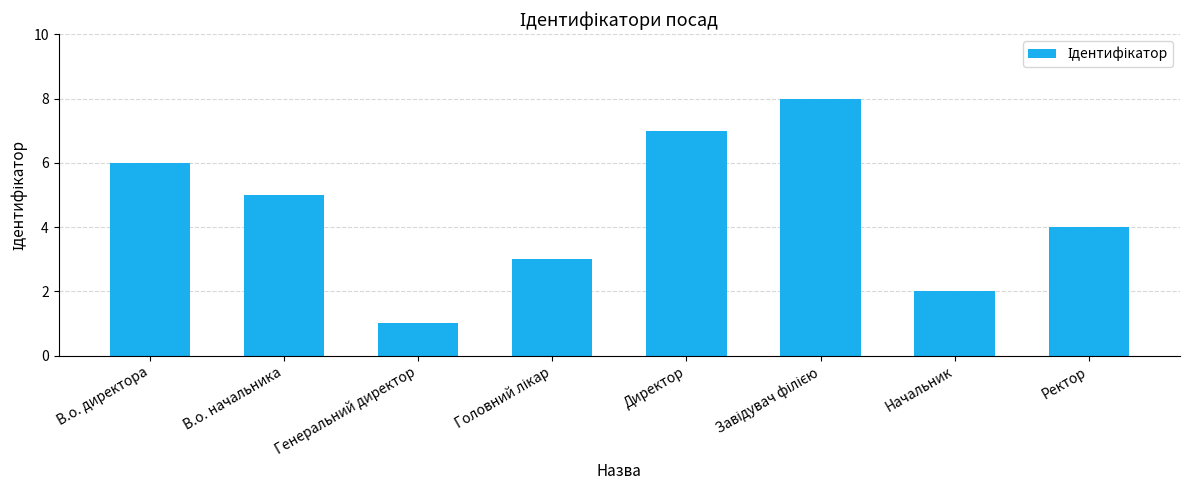

Where is the data nearest to the value 4?

Ректор